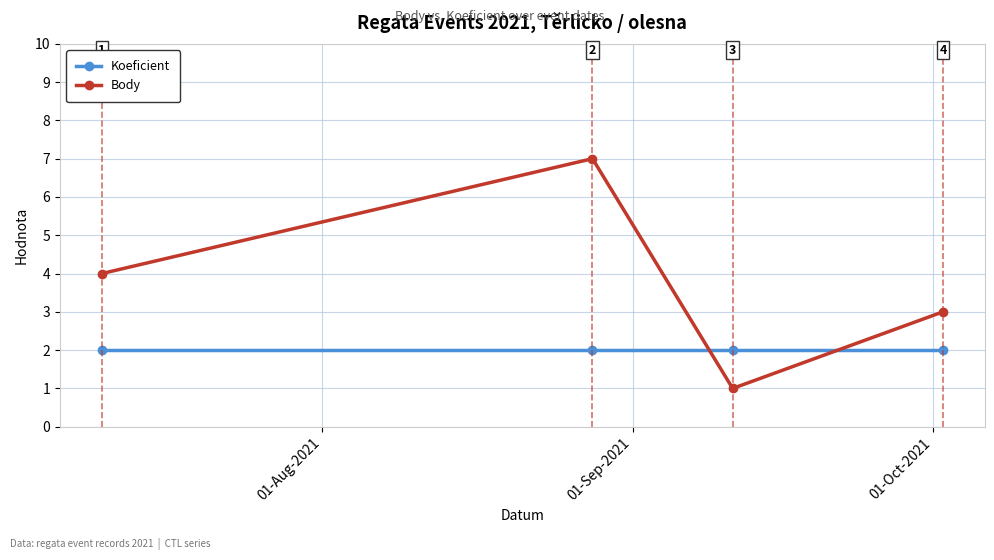

Is this an area chart (filled region under the line)?

No